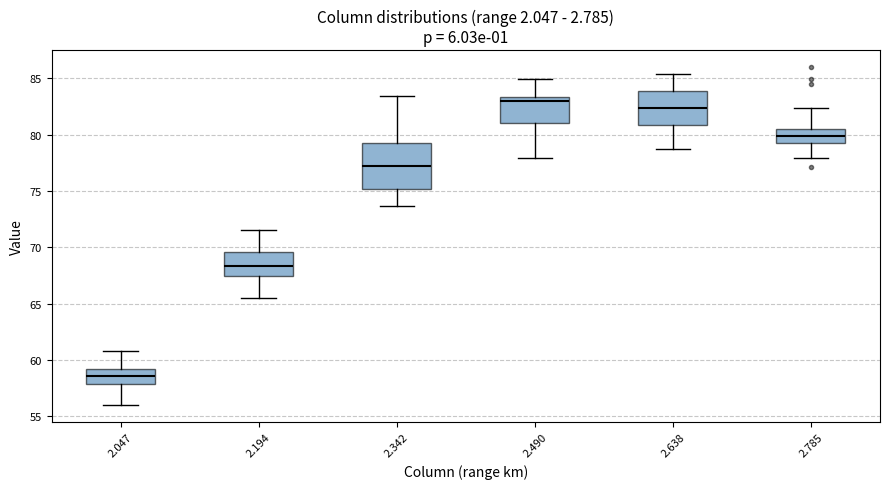

Reading left to right, transcribe this box plot: for each box, give where its median line is, the range the box spans, and where its two whiskers end, as read against the y-axis. The values are not printed on the chart, so give them approximately, as read against the axis.

2.047: median 58.5, box 58.0 to 59.0, whiskers 56.0 to 61.0
2.194: median 68.5, box 67.5 to 69.5, whiskers 65.5 to 71.5
2.342: median 77.5, box 75.0 to 79.5, whiskers 73.5 to 83.5
2.490: median 83.0, box 81.0 to 83.5, whiskers 78.0 to 85.0
2.638: median 82.5, box 81.0 to 84.0, whiskers 78.5 to 85.5
2.785: median 80.0, box 79.0 to 80.5, whiskers 78.0 to 82.5